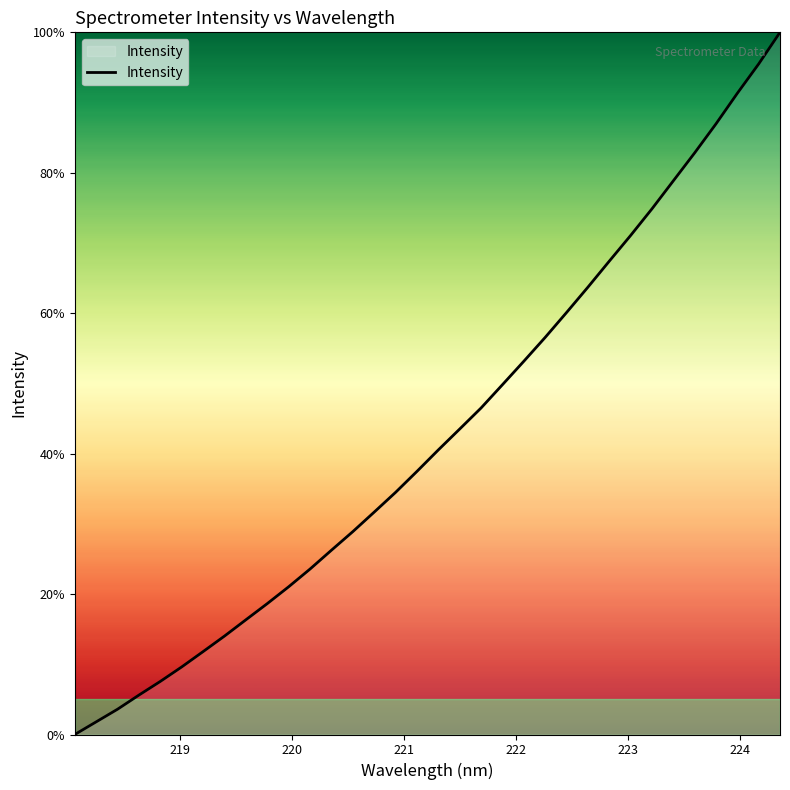

What is the difference between the maximum and second lowest values?

98.2